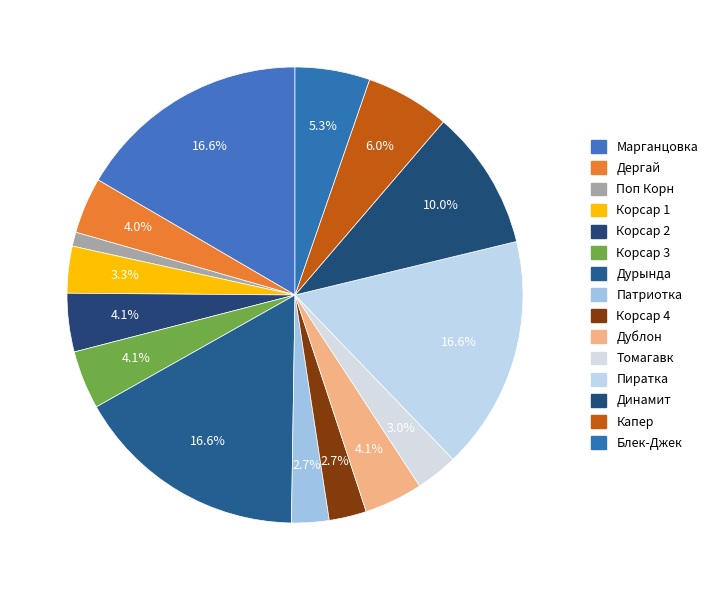

To the nearest percent, what is the combined percentage of Томагавк and Корсар 3?

7%